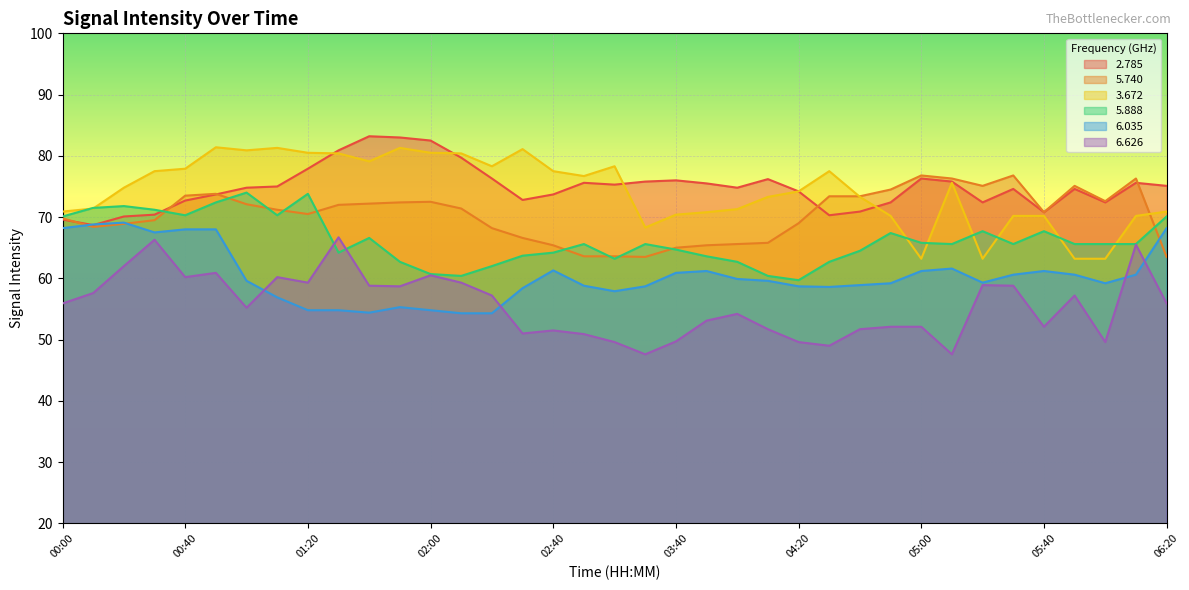

Where is   3.672 nearest to the value 72?

00:10